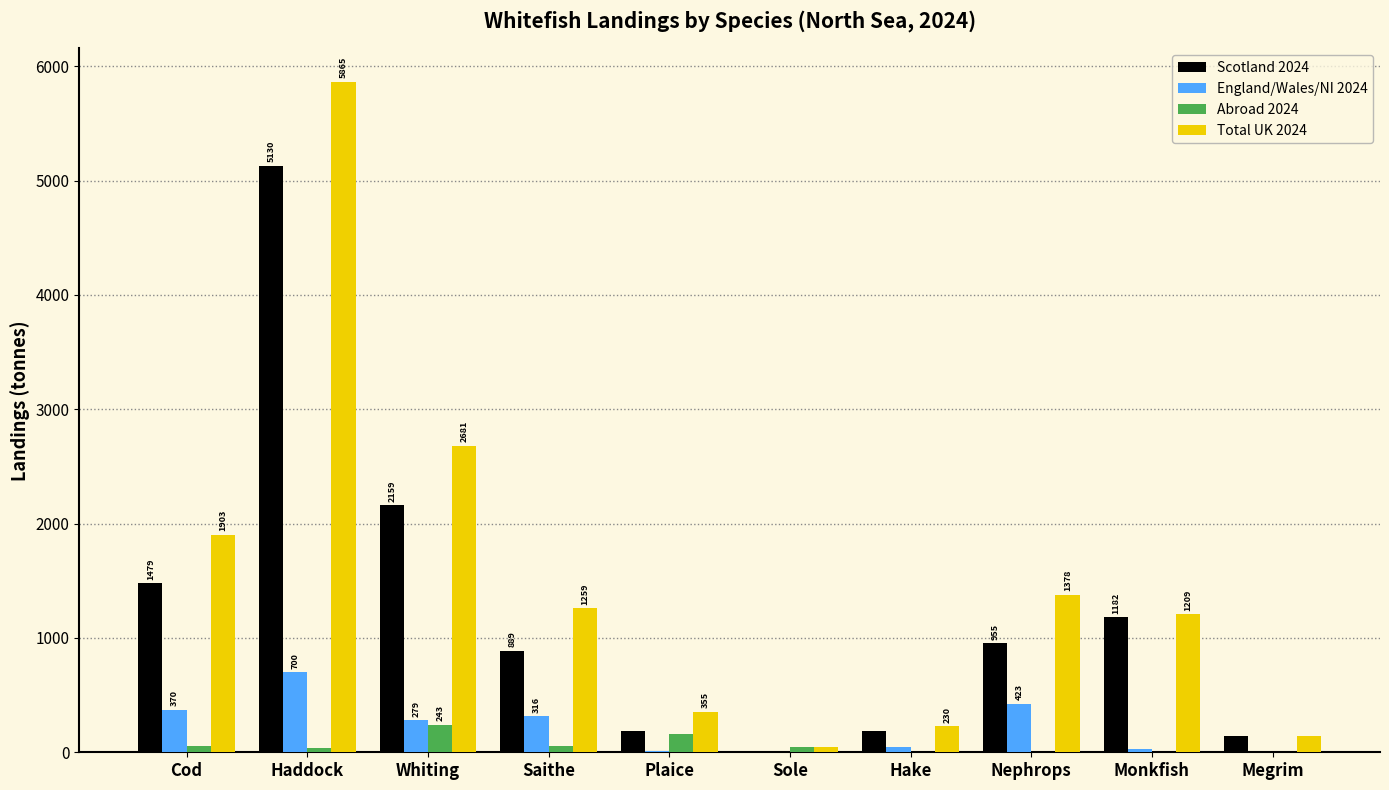

The value of Total UK 2024 at Saithe is 1258.7. True or false?

True